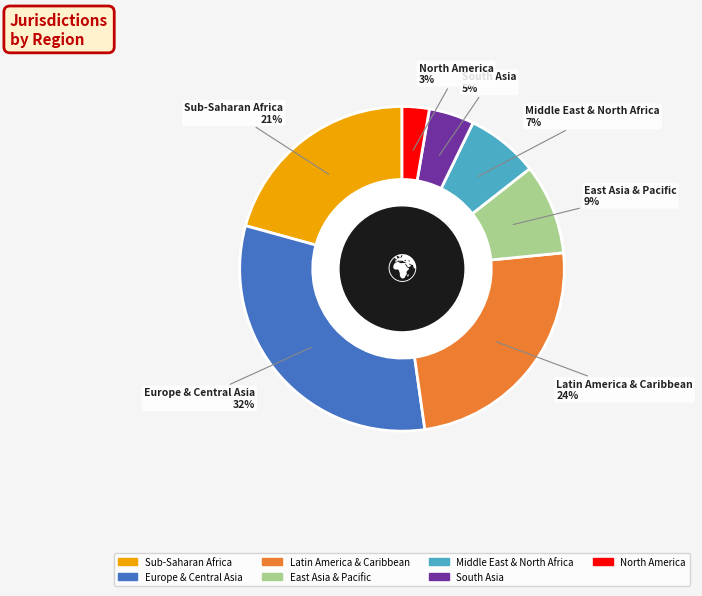

Count the number of slices in the pie.

7